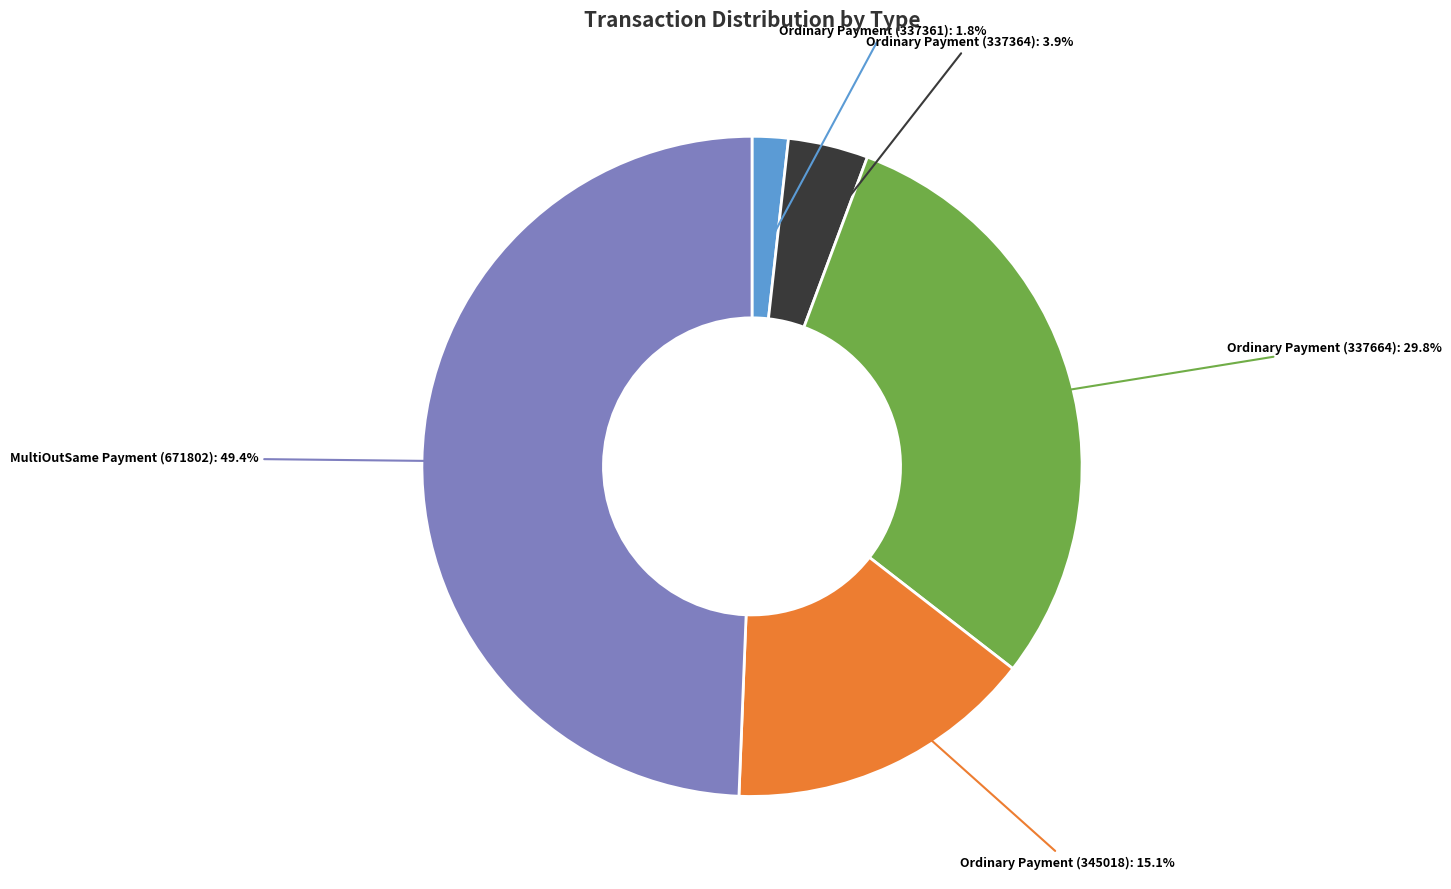

How many segments does this pie chart have?

5